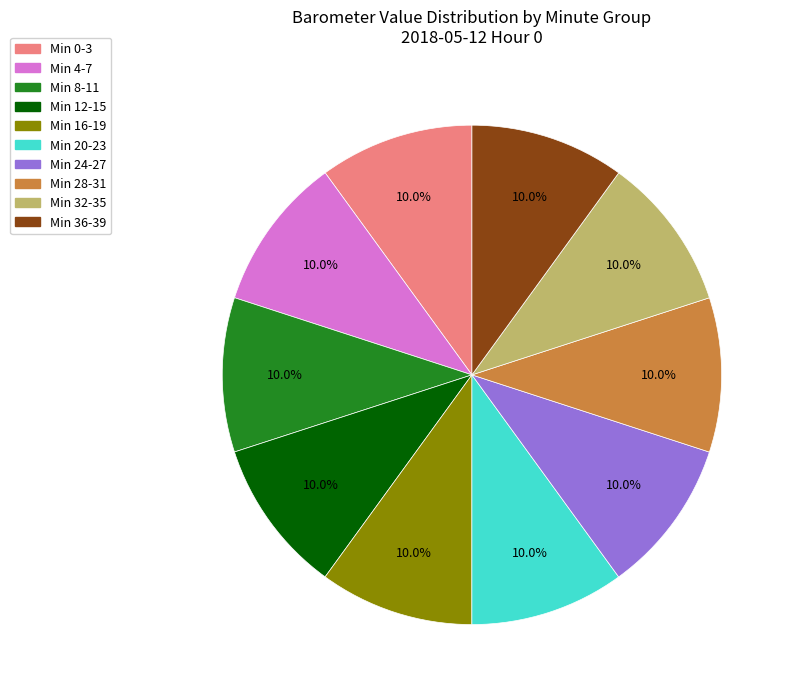

Does any single category account for the majority?

No